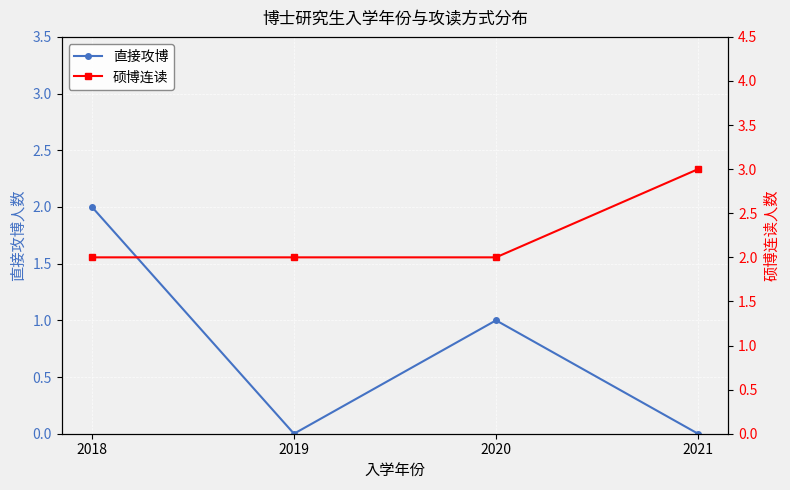

At which label does 直接攻博 first exceed 1?

2018